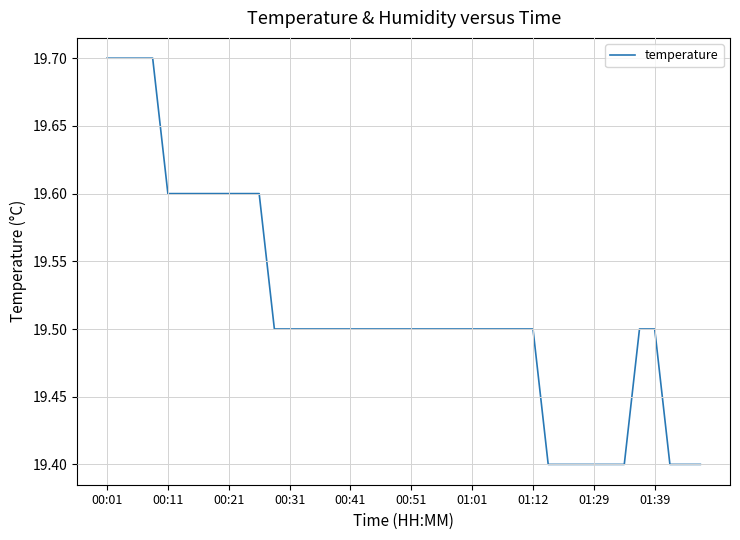

What is the minimum value shown in the chart?

19.4